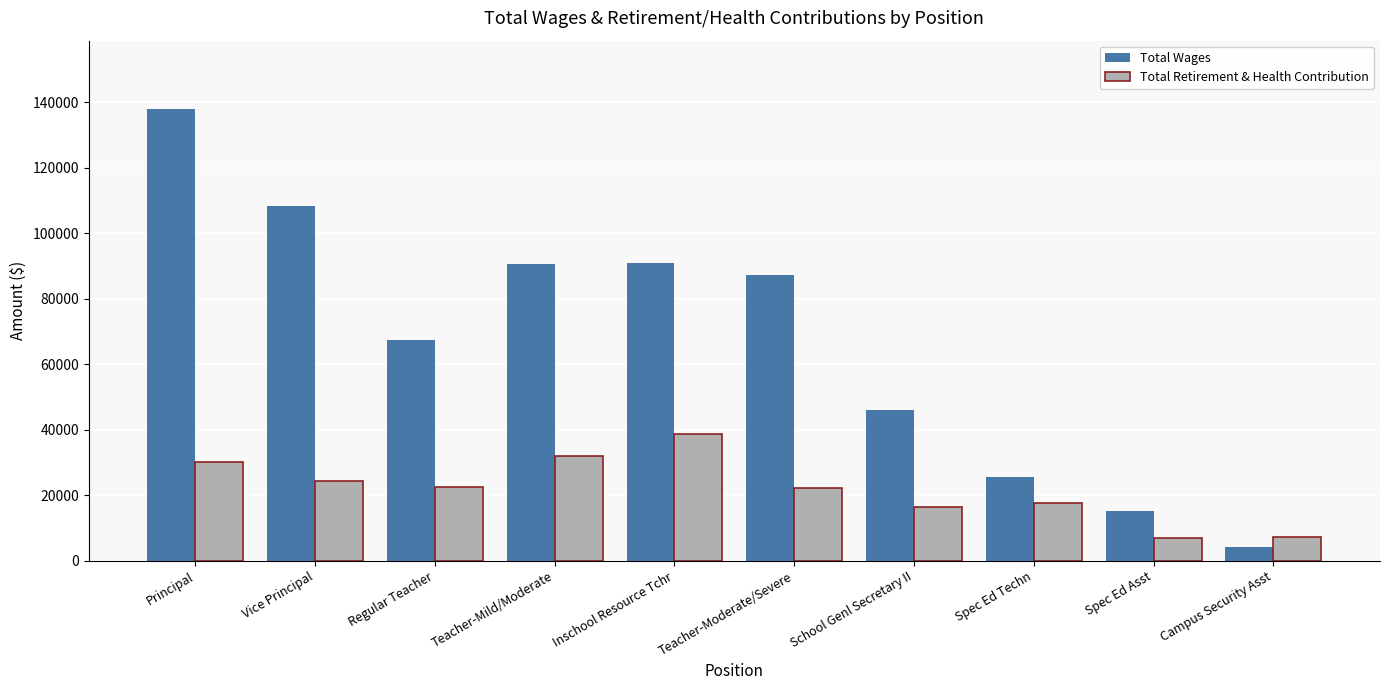

List the series in order of their overall mean, highest first.

Total Wages, Total Retirement & Health Contribution